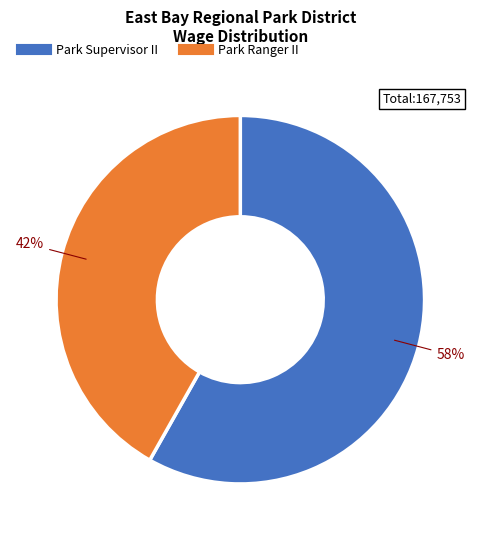

To the nearest percent, what portion does Park Ranger II represent?

42%